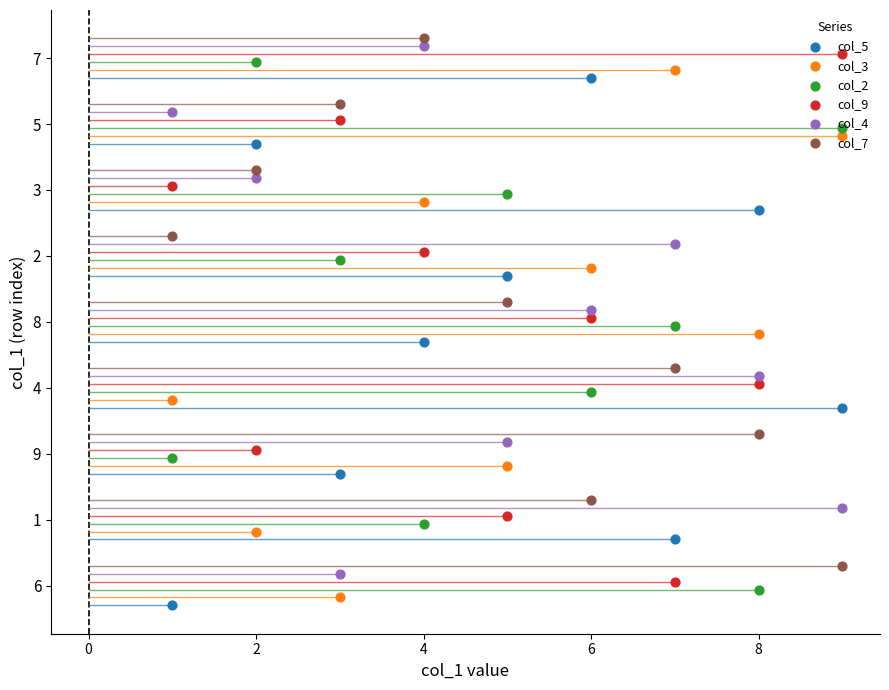

What are all the series names shown in the legend?

col_5, col_3, col_2, col_9, col_4, col_7